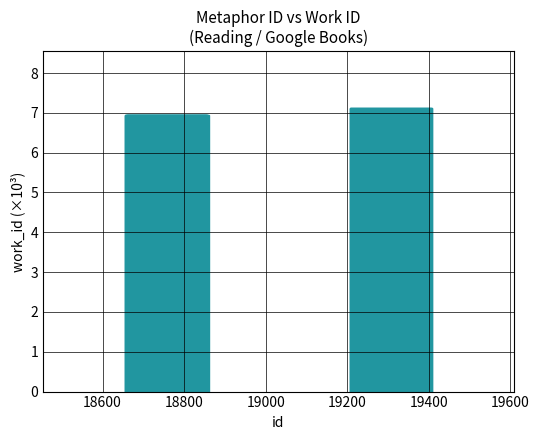

What is the average value?

7.0